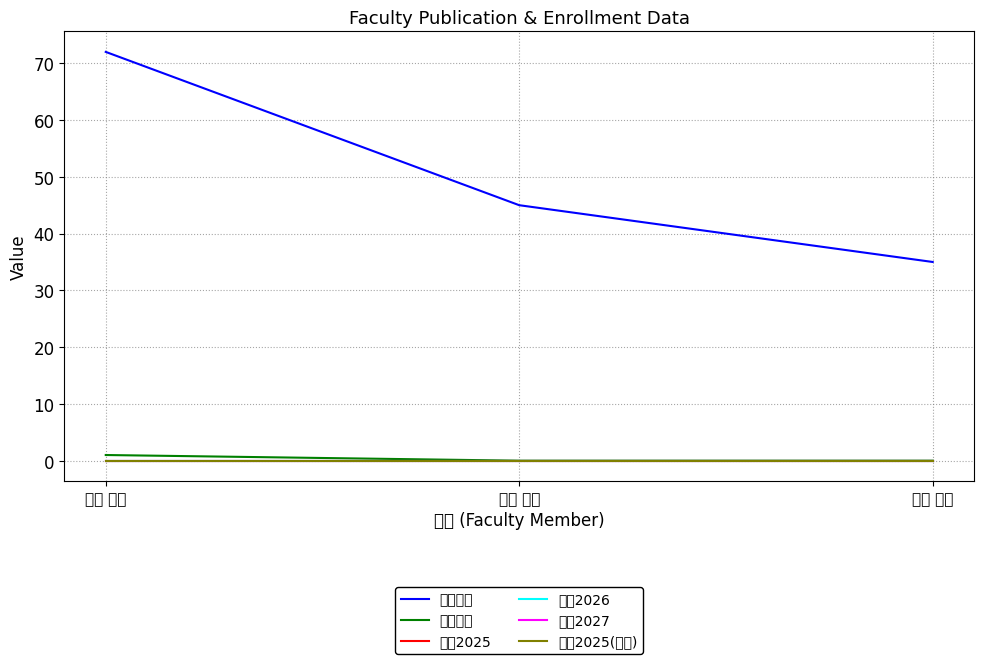

Does the chart display data point markers on the line(s)?

No